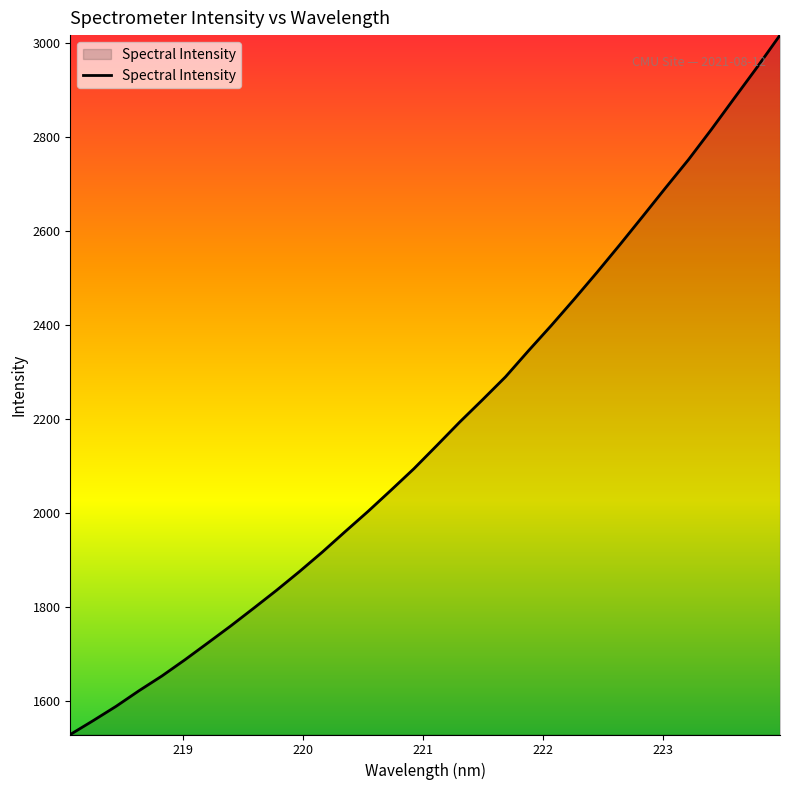

What is the difference between the maximum and minimum values?

1486.2